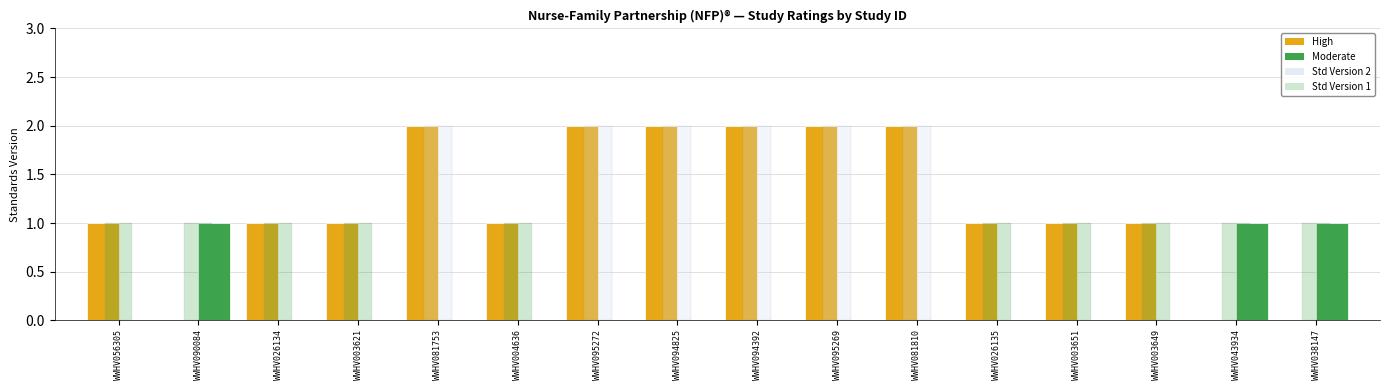

Where is the data nearest to the value 1?

WWHV056305